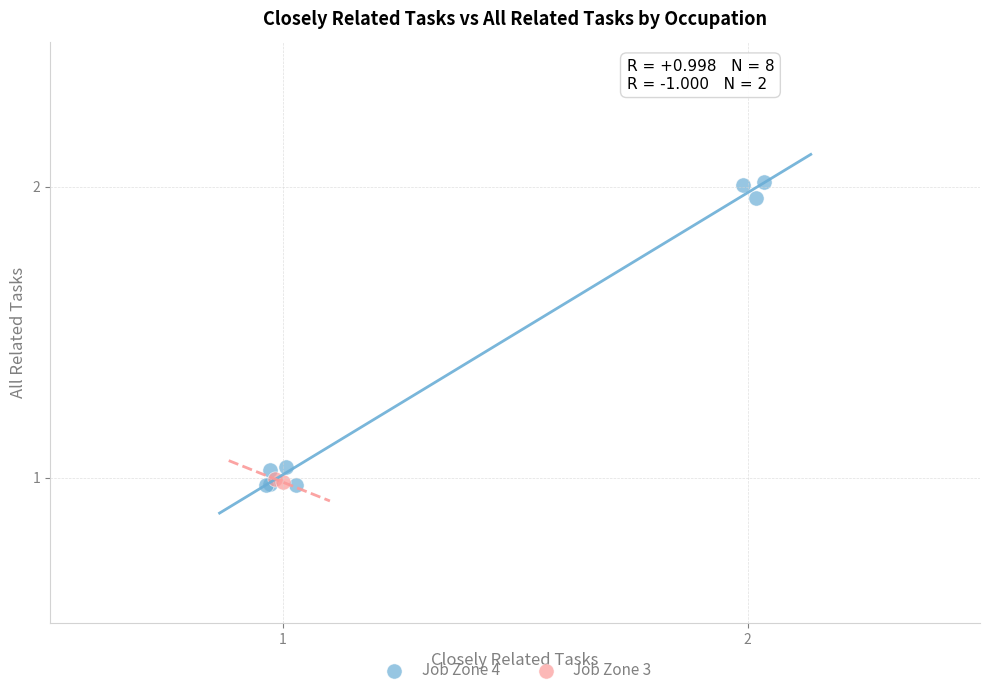

What are all the series names shown in the legend?

Job Zone 4, Job Zone 3